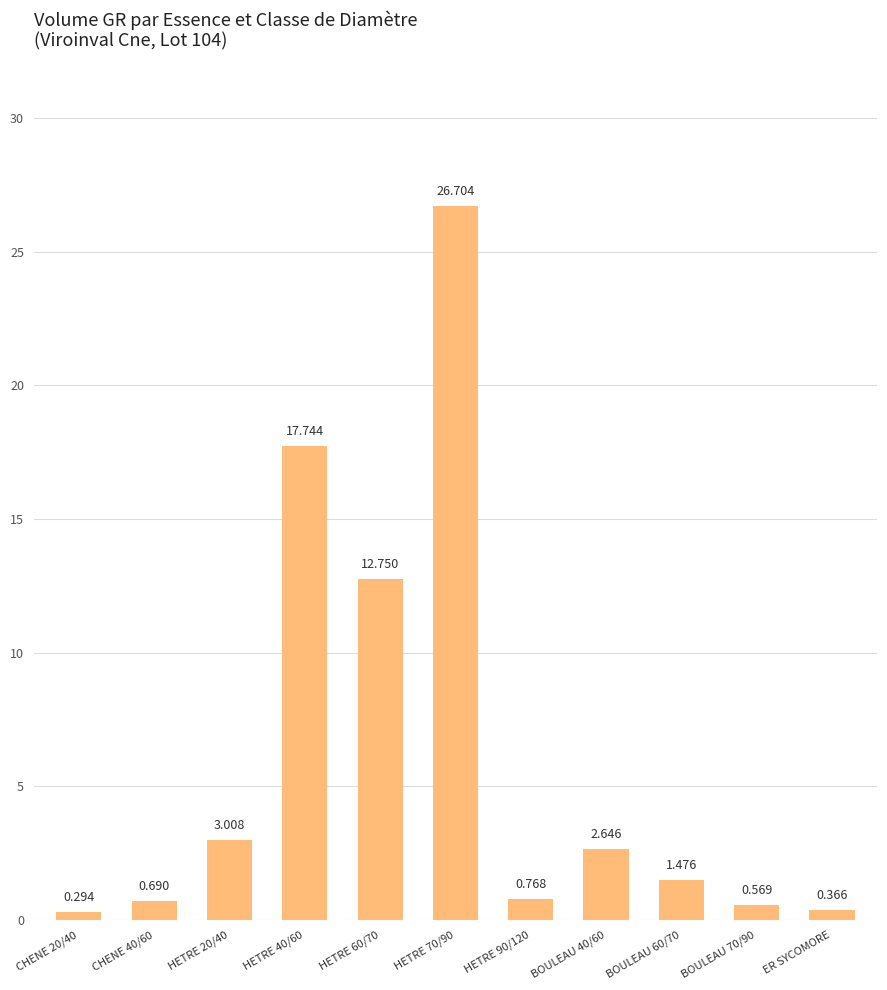

What is the value of the 4th bar from the left?

17.7